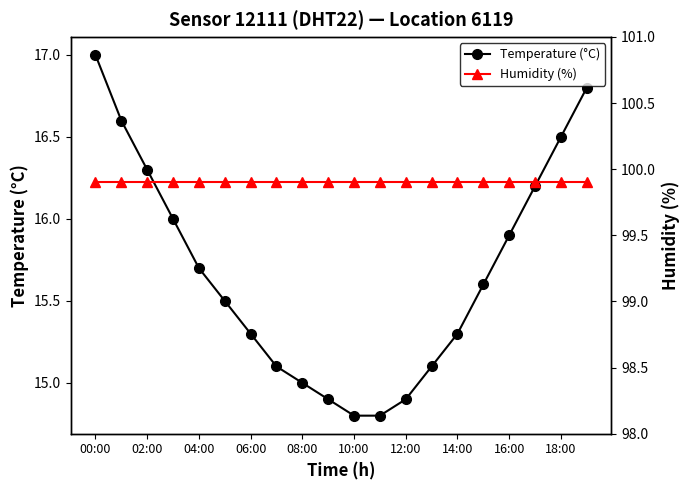

True or false: Temperature (°C) has more than 1 points higher than both neighbors.

False